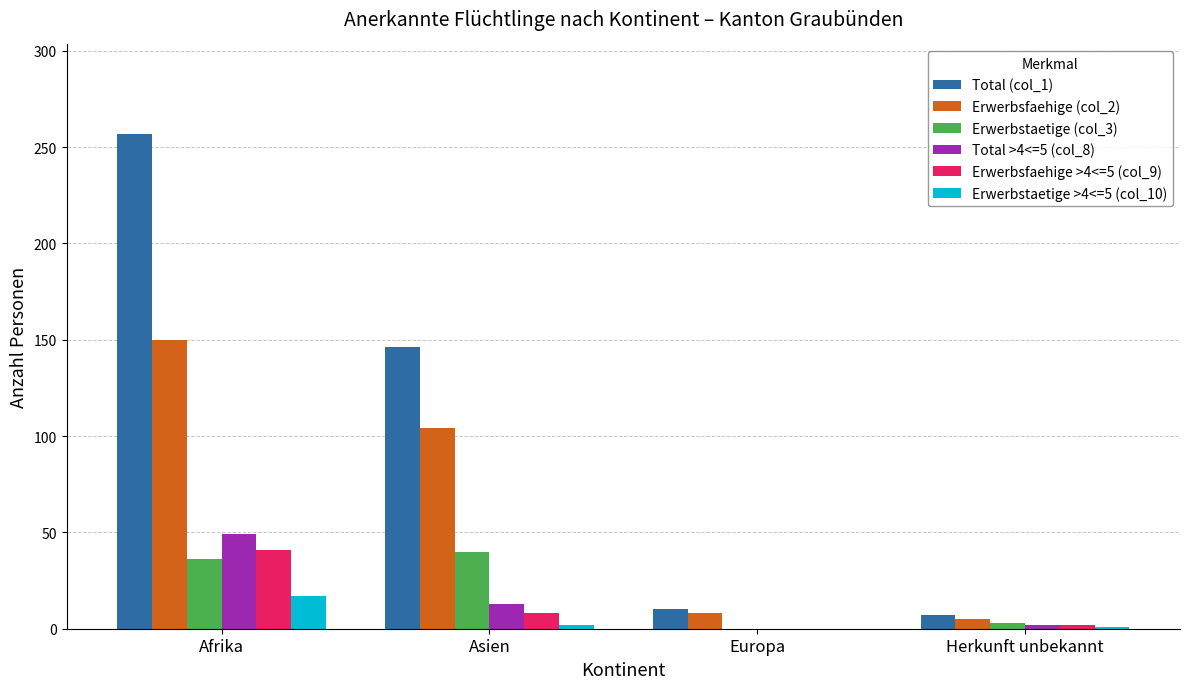

At which category does the chart reach its peak across all series?

Afrika